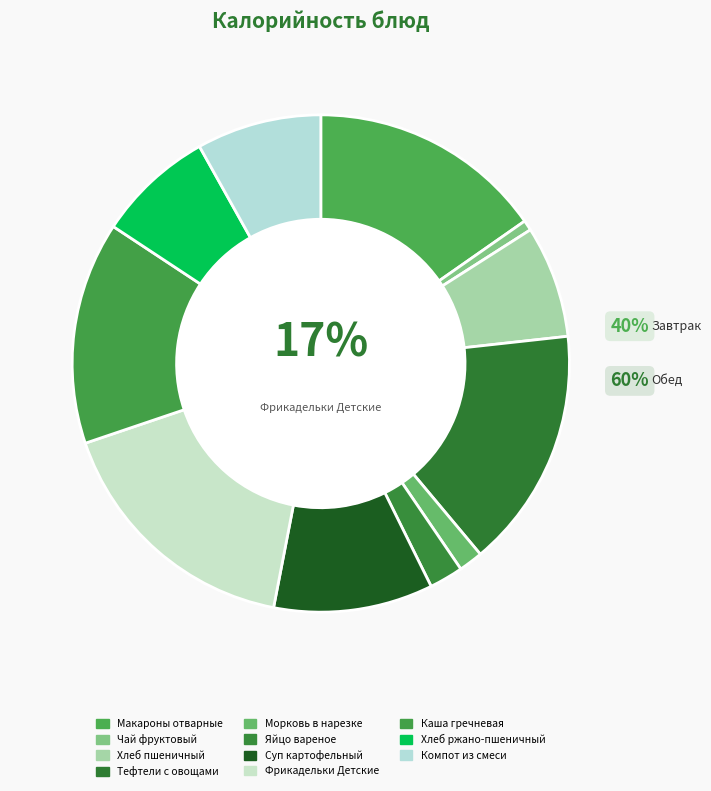

Rank the categories by value from highest to lowest.

Фрикадельки Детские, Тефтели с овощами, Макароны отварные, Каша гречневая, Суп картофельный, Компот из смеси, Хлеб ржано-пшеничный, Хлеб пшеничный, Яйцо вареное, Морковь в нарезке, Чай фруктовый